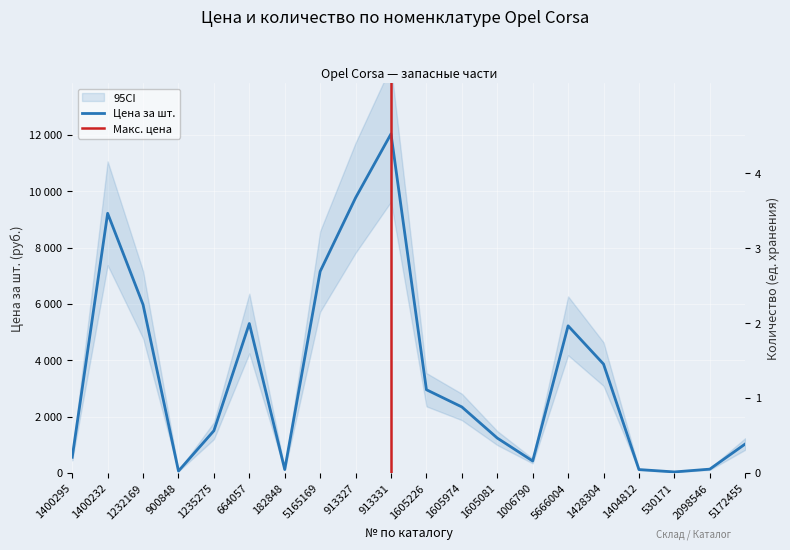

How many lines are shown in the chart?

2